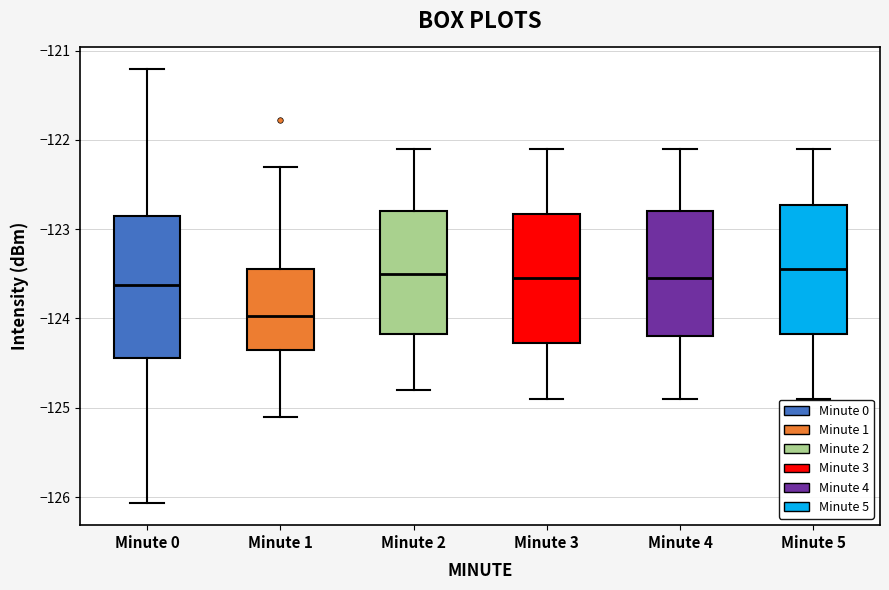

Reading left to right, read every box against the y-axis: the position of its median line, the range the box covers, and the ends of its whiskers. The values are not printed on the chart, so give them approximately, as read against the axis.

Minute 0: median -123.6, box -124.4 to -122.8, whiskers -126.1 to -121.2
Minute 1: median -124.0, box -124.4 to -123.4, whiskers -125.1 to -122.3
Minute 2: median -123.5, box -124.2 to -122.8, whiskers -124.8 to -122.1
Minute 3: median -123.5, box -124.3 to -122.8, whiskers -124.9 to -122.1
Minute 4: median -123.5, box -124.2 to -122.8, whiskers -124.9 to -122.1
Minute 5: median -123.4, box -124.2 to -122.7, whiskers -124.9 to -122.1